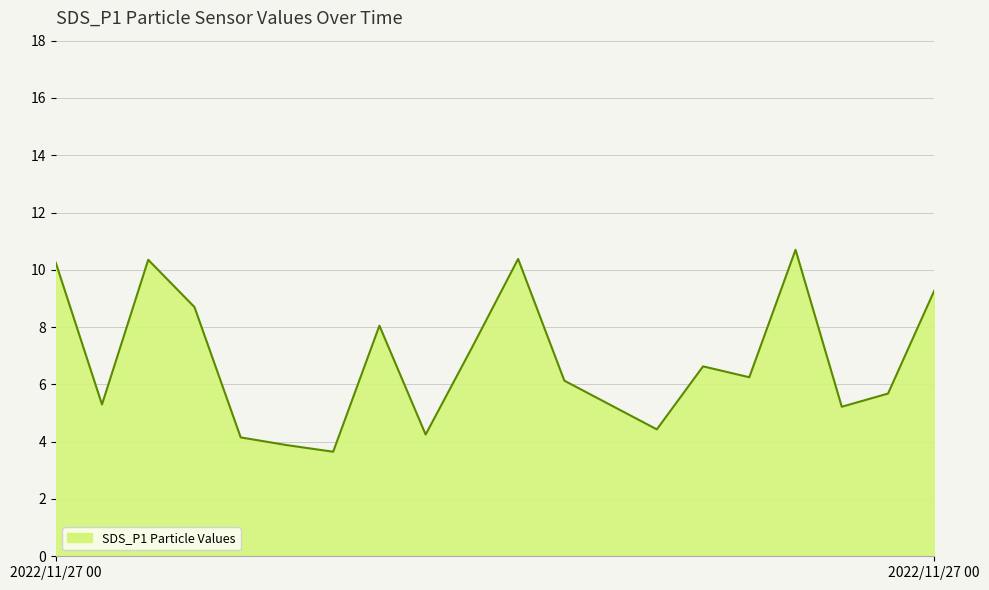

What is the average value?

6.8